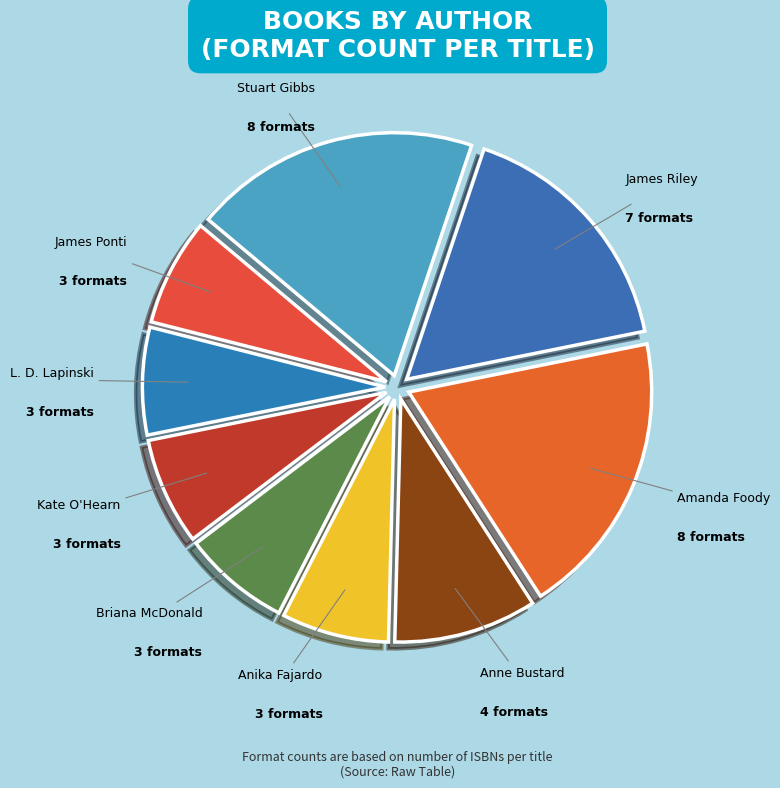

What is the ratio of the value at Anika Fajardo to the value at James Ponti?

1.0